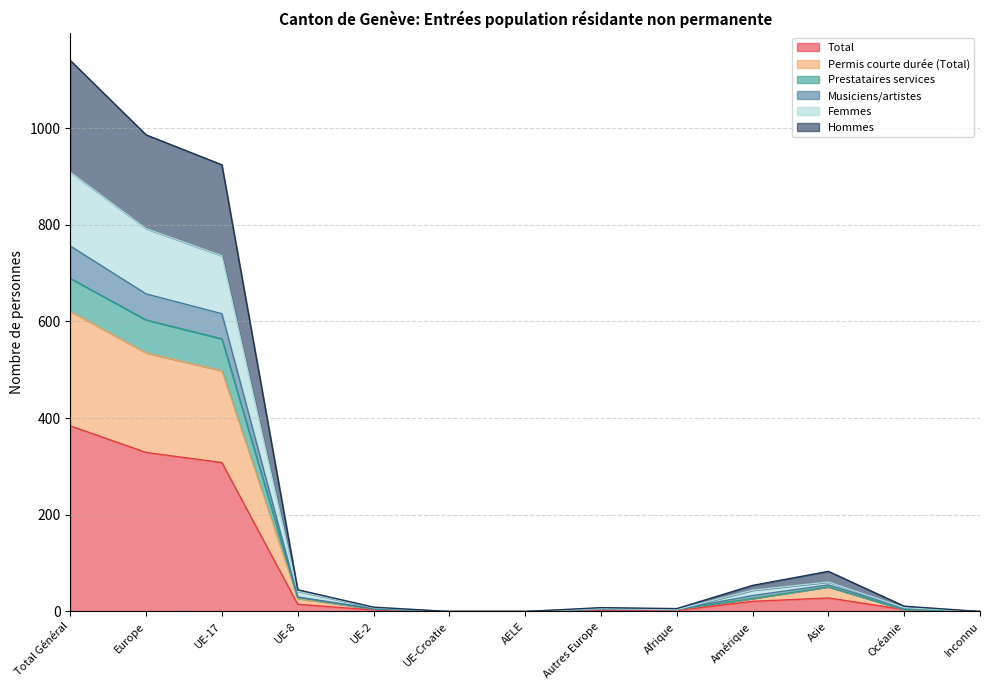

At which label is Femmes closest to 454?

UE-17